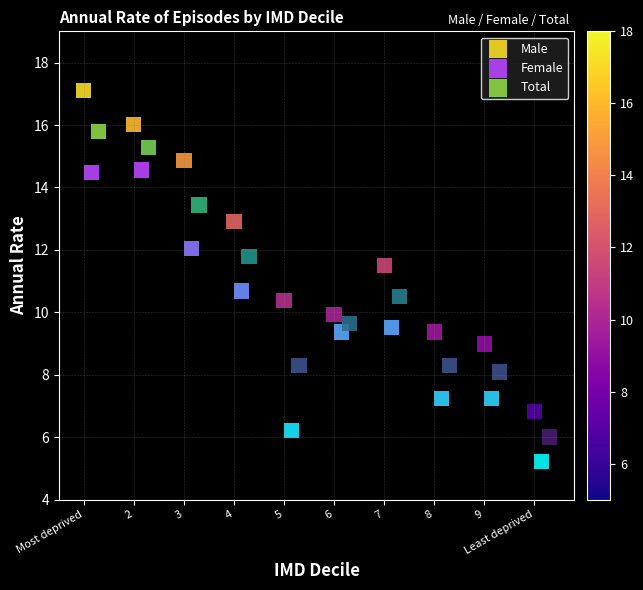

Which series reaches the maximum Y coordinate?

Male